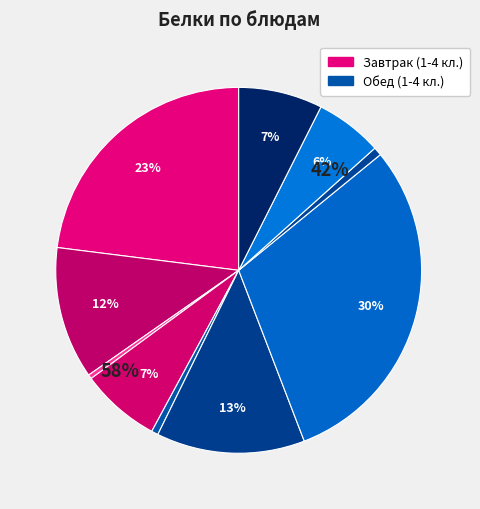

Count the number of slices in the pie.

10